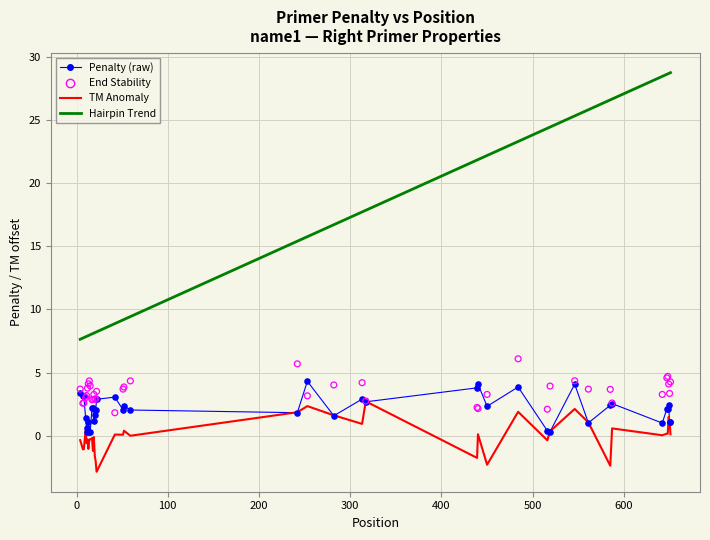

At how many categories does at least one series exceed 3?

40